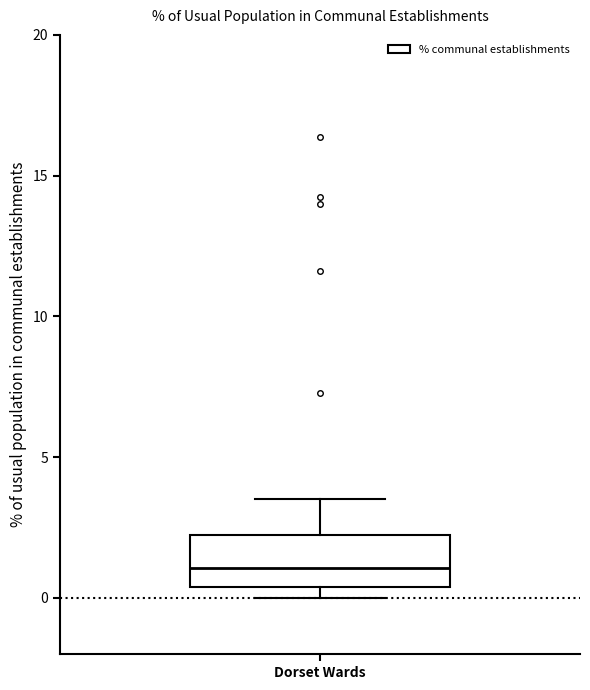

Read this box plot against the y-axis: the position of the median line, the range covered by the box, and the ends of both whiskers. The values are not printed on the chart, so give them approximately, as read against the axis.

median 1.0, box 0.5 to 2.0, whiskers 0.0 to 3.5